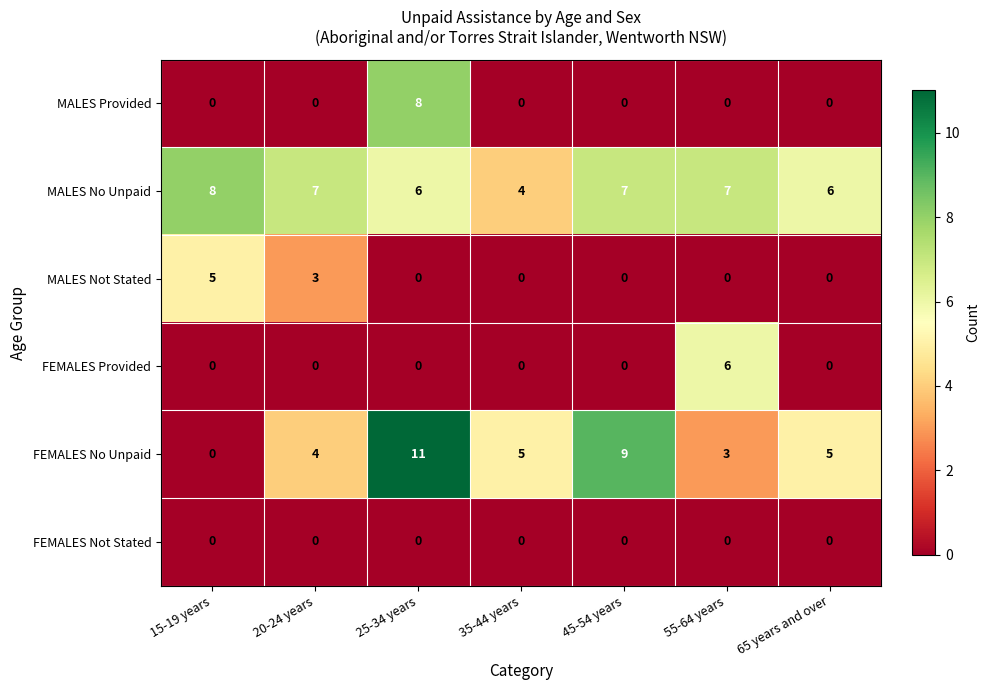

What is the sum of all FEMALES No Unpaid values?

37